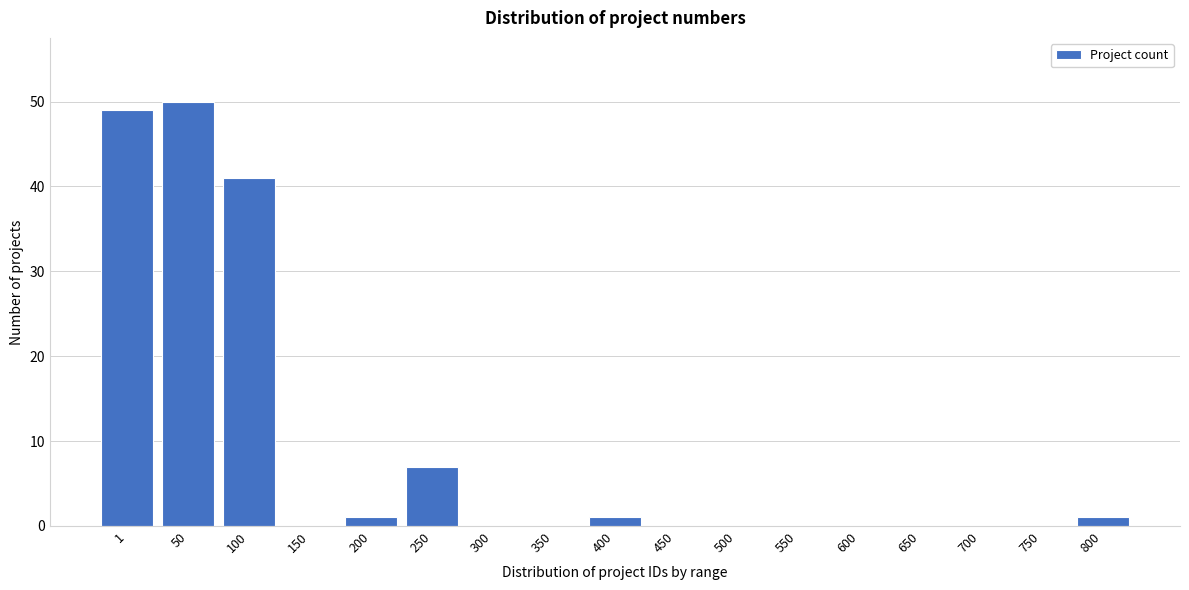

Reading right to left, list all the values displayed in this chart.

800=1	750=0	700=0	650=0	600=0	550=0	500=0	450=0	400=1	350=0	300=0	250=7	200=1	150=0	100=41	50=50	1=49